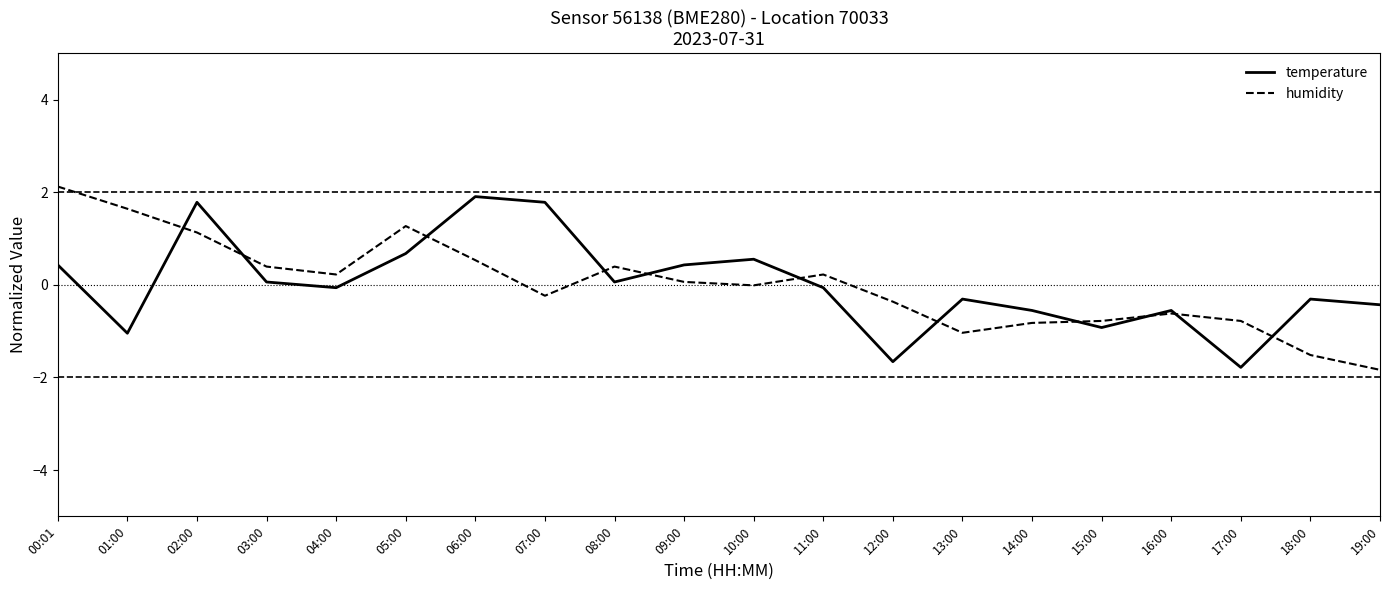

Is the value of temperature at 01:00 greater than the value of humidity at 14:00?

No